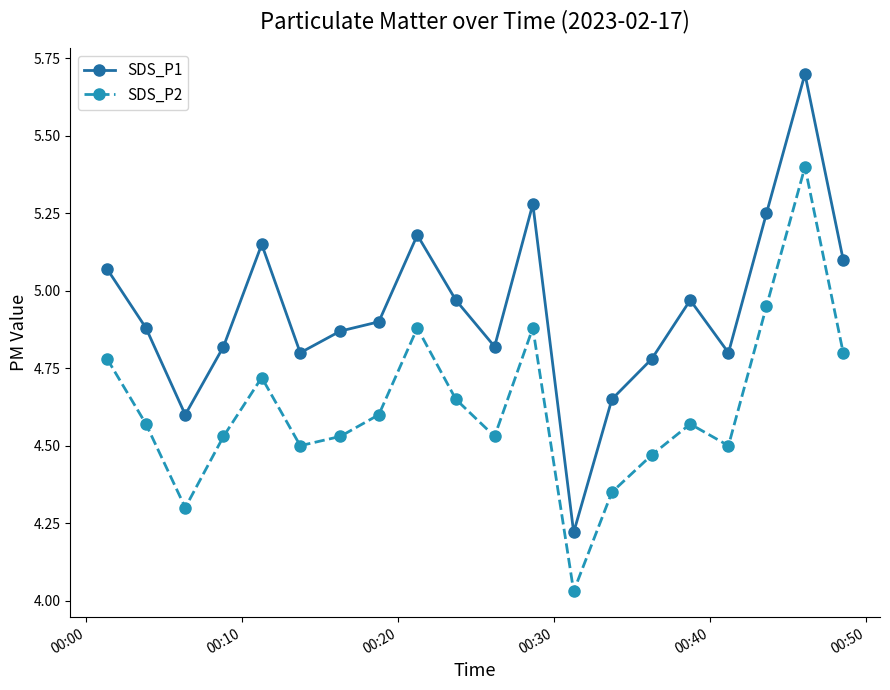

True or false: SDS_P1 has more than 1 points higher than both neighbors.

True